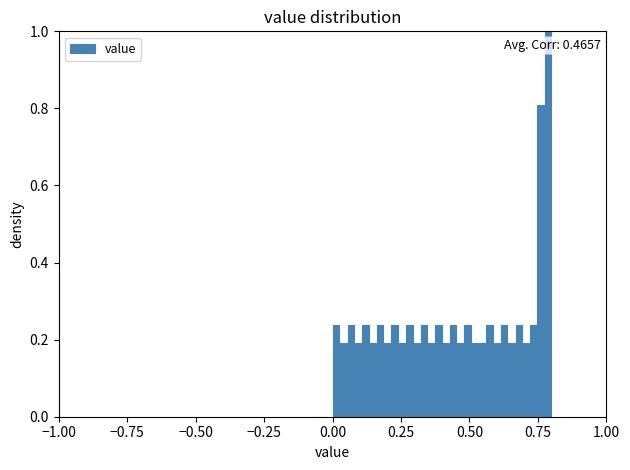

Read against the x-axis, roughly where is the centre of the tallest bar?

0.80